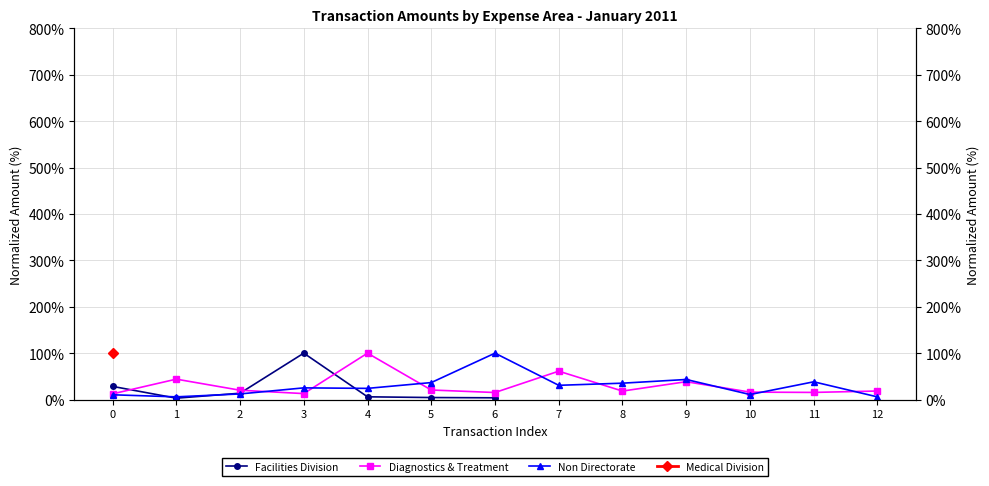

Count the number of categories in the chart.

13